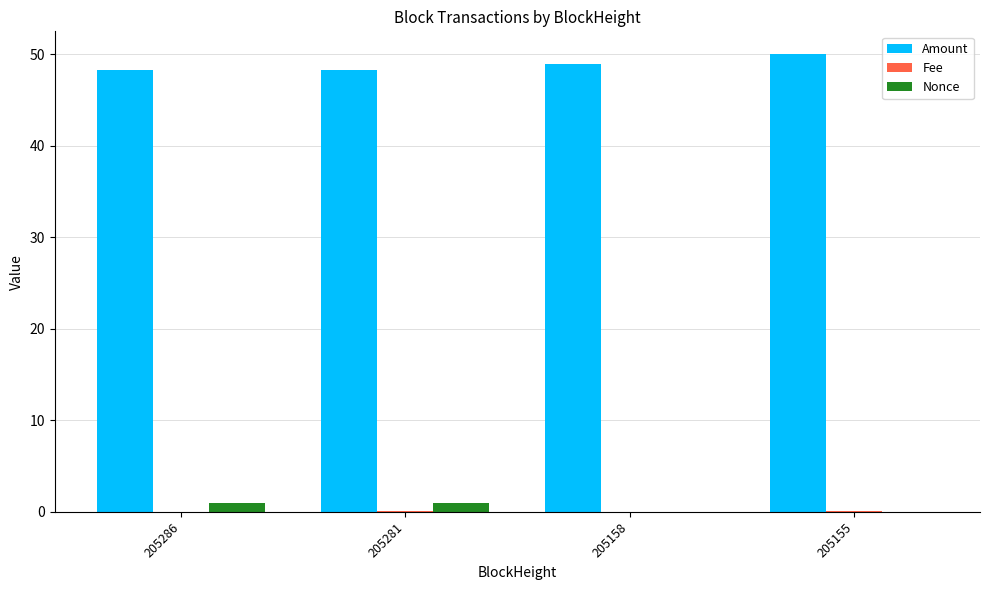

Which series has the largest total across all categories?

Amount